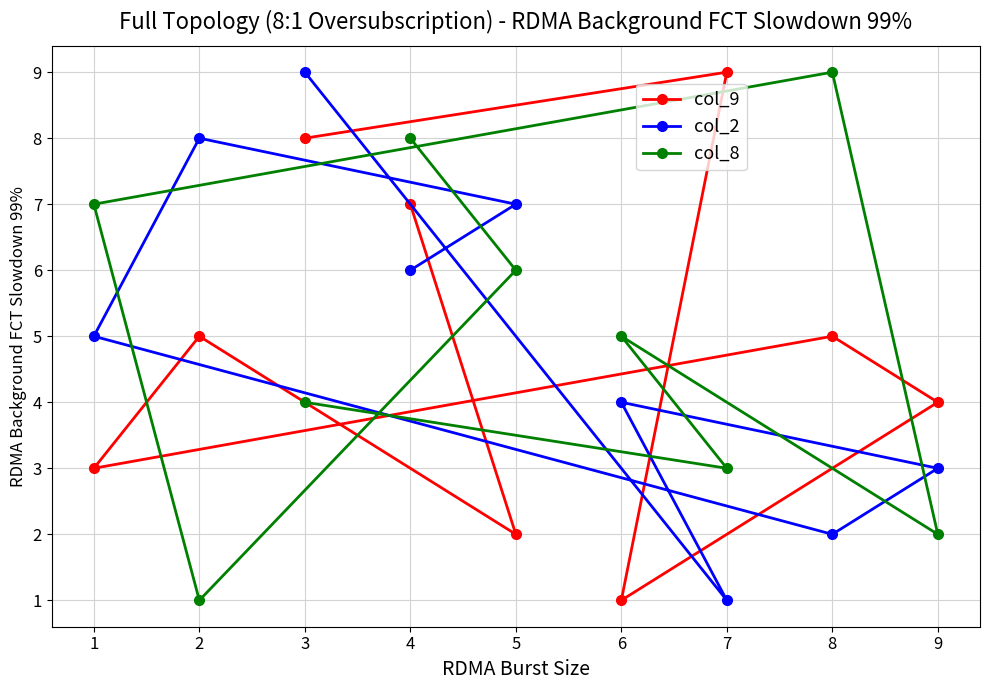

How many distinct data groups are displayed?

3